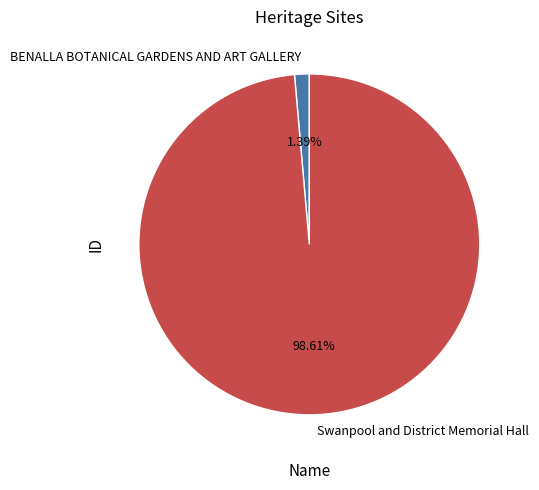

To the nearest percent, what is the combined percentage of BENALLA BOTANICAL GARDENS AND ART GALLERY and Swanpool and District Memorial Hall?

100%